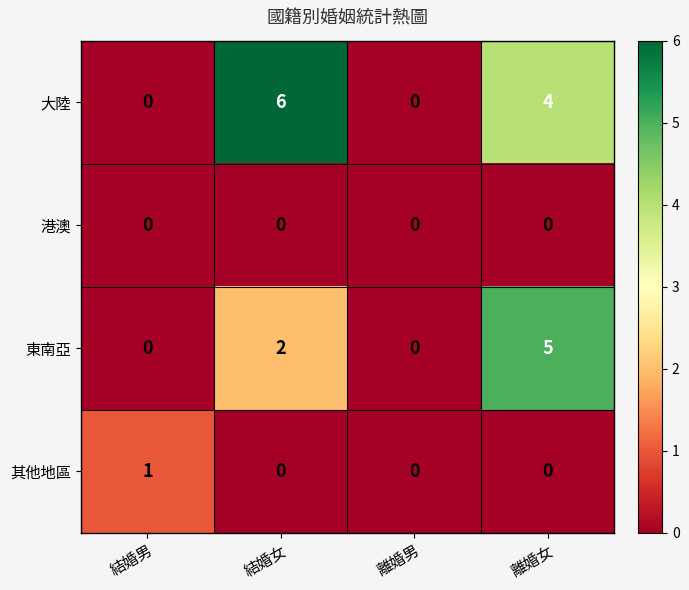

Which series changed the most between 離婚男 and 離婚女?

東南亞